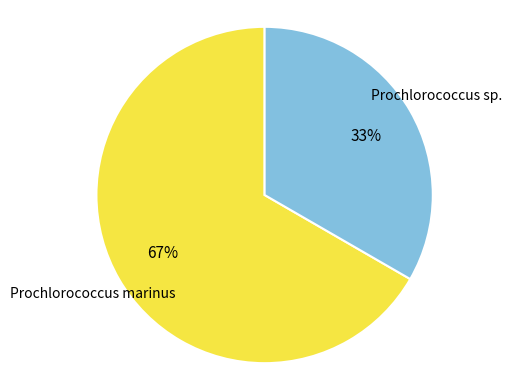

The Prochlorococcus marinus slice represents 67% of the pie. True or false?

True